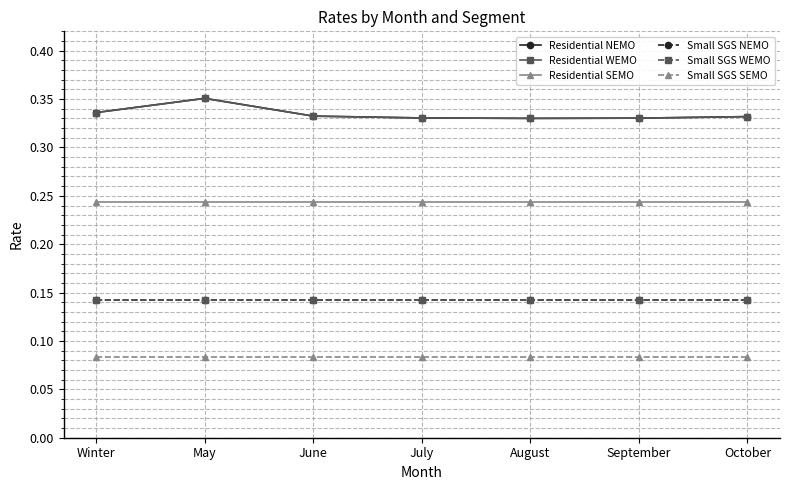

At how many categories does at least one series exceed 0?

7